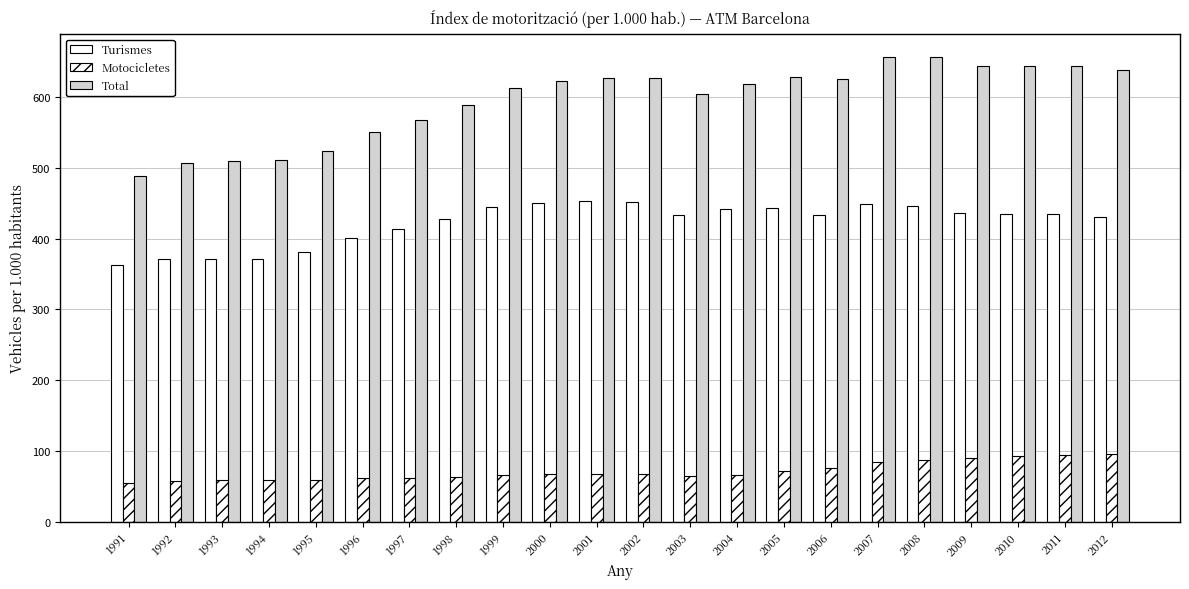

Reading left to right, list all the values displayed in this chart.

Turismes: 1991=362.0	1992=371.7	1993=371.8	1994=371.2	1995=381.1	1996=401.1	1997=412.7	1998=427.6	1999=444.7	2000=450.3	2001=453.0	2002=451.7	2003=433.1	2004=441.1	2005=442.9	2006=433.3	2007=449.4	2008=446.6	2009=436.1	2010=434.6	2011=434.5	2012=431.0
Motocicletes: 1991=54.2	1992=58.2	1993=58.9	1994=58.8	1995=59.4	1996=61.2	1997=62.2	1998=63.8	1999=65.8	2000=67.0	2001=67.1	2002=66.8	2003=63.9	2004=66.5	2005=71.3	2006=76.5	2007=84.0	2008=87.8	2009=89.7	2010=92.3	2011=94.7	2012=95.8
Total: 1991=489.0	1992=507.3	1993=509.4	1994=510.5	1995=524.0	1996=551.0	1997=567.6	1998=588.2	1999=613.1	2000=622.5	2001=627.0	2002=626.3	2003=603.6	2004=617.8	2005=627.8	2006=625.4	2007=655.9	2008=655.8	2009=644.1	2010=643.0	2011=643.4	2012=638.6